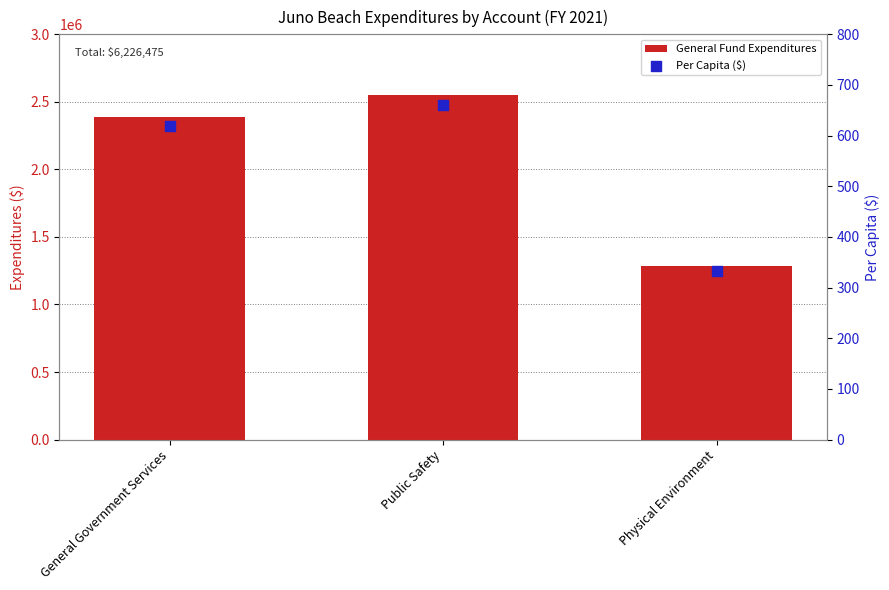

At which category is the sum across all series the highest?

Public Safety